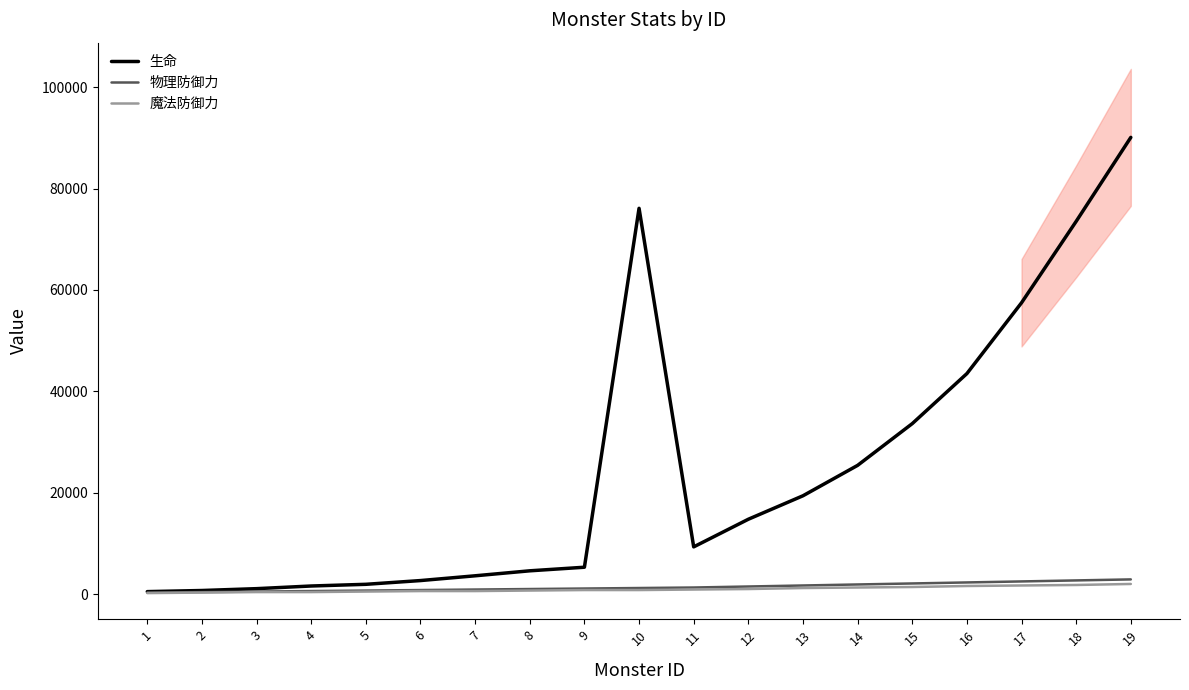

Is it true that 生命 equals 2645 at 4?

False